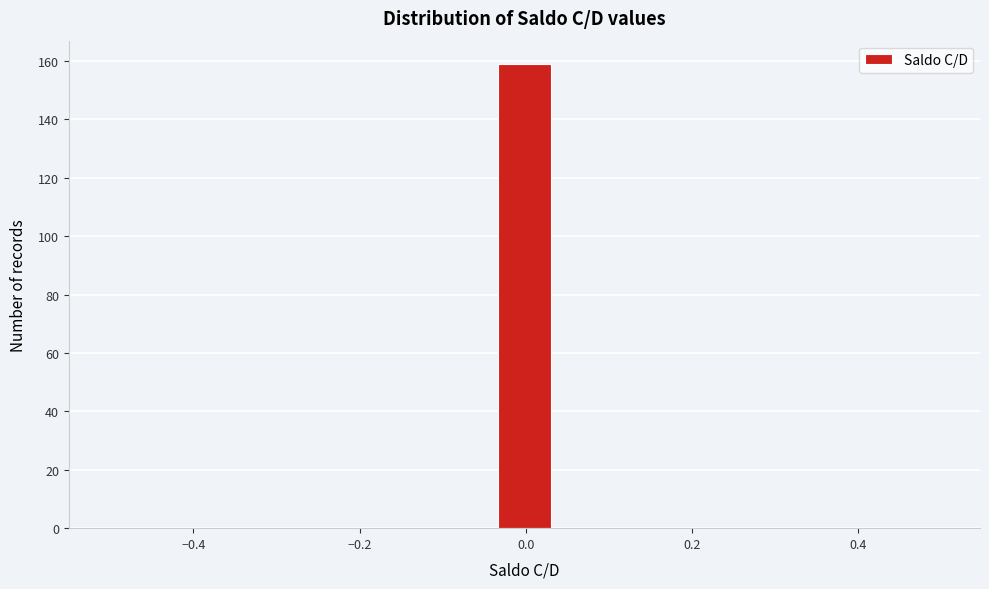

Read against the x-axis, roughly where is the centre of the tallest bar?

0.00